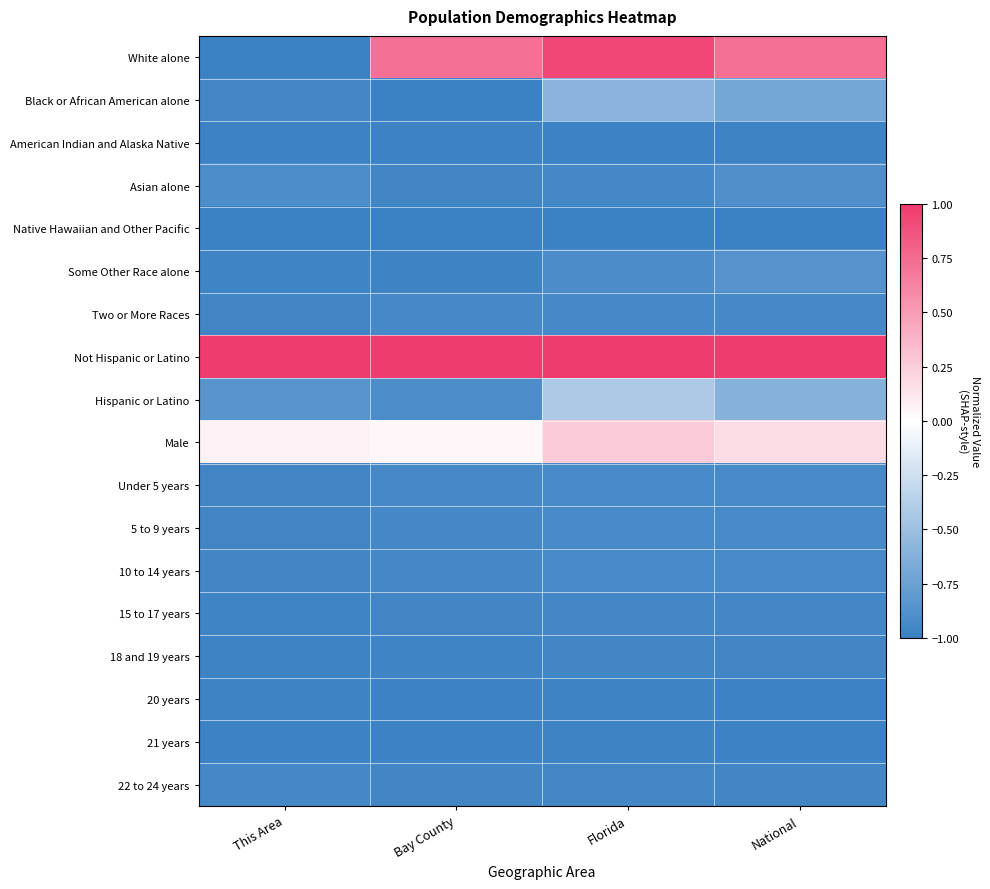

Which series has the largest range (max minus min)?

White alone